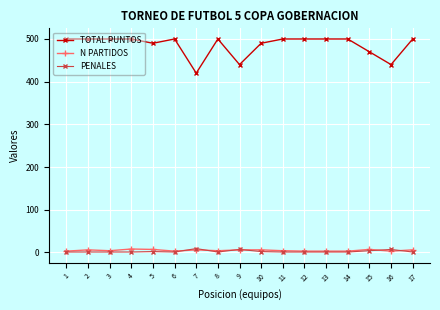

Which series has the largest total across all categories?

TOTAL PUNTOS